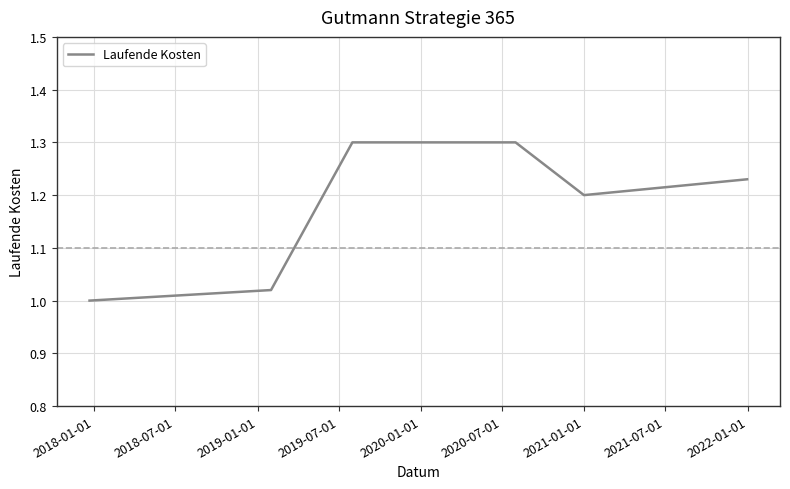

What is the maximum value shown in the chart?

1.3